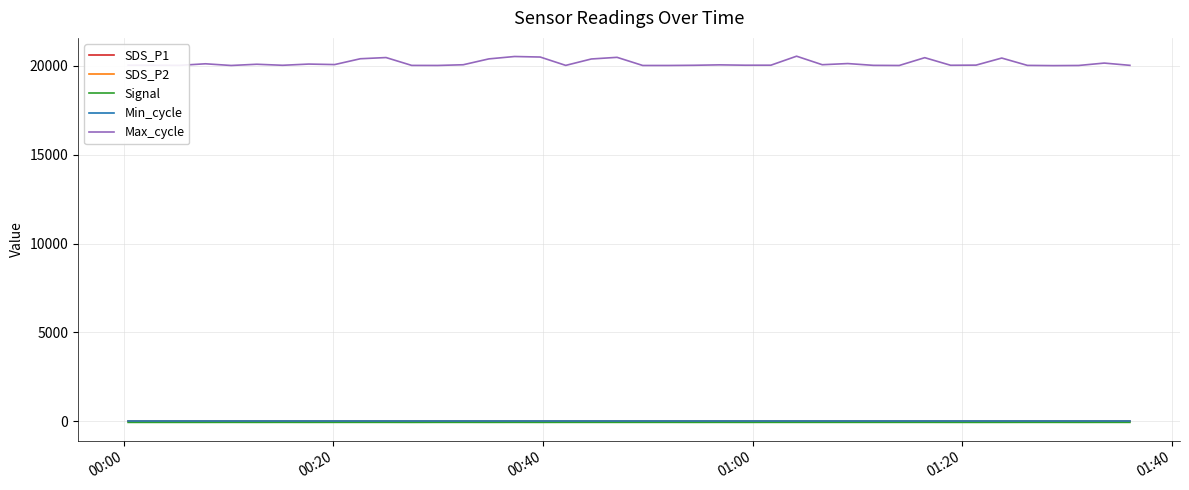

Which series has the largest range (max minus min)?

Max_cycle